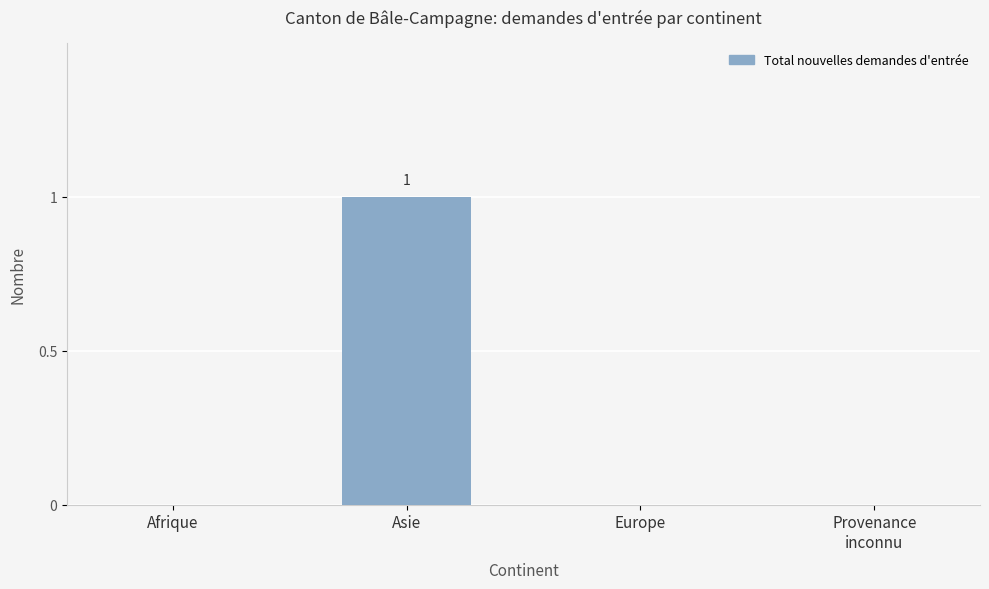

What is the change in value from Asie to Europe?

-1